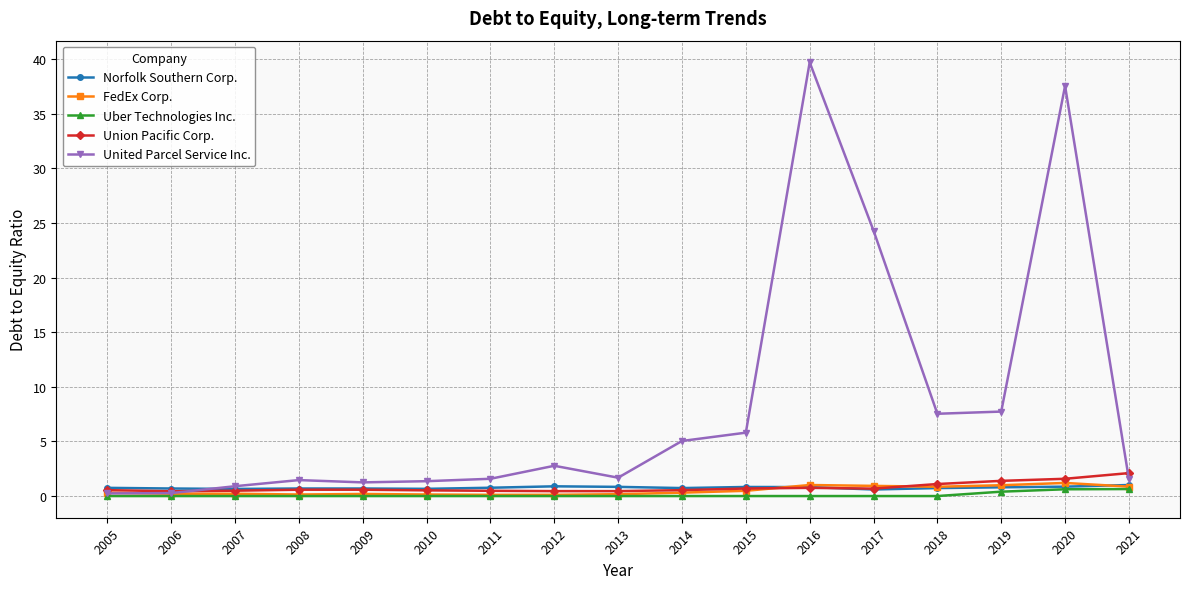

What is the sum of all Uber Technologies Inc. values?

1.7